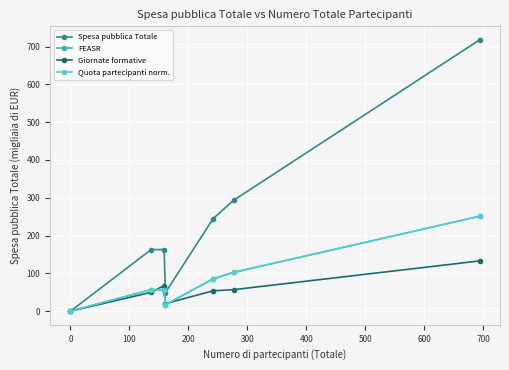

Which series has the widest spread of values?

Spesa pubblica Totale